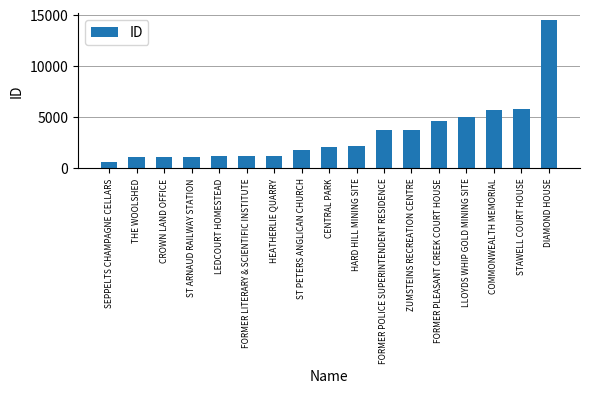

What is the ratio of the value at HARD HILL MINING SITE to the value at FORMER PLEASANT CREEK COURT HOUSE?

0.5